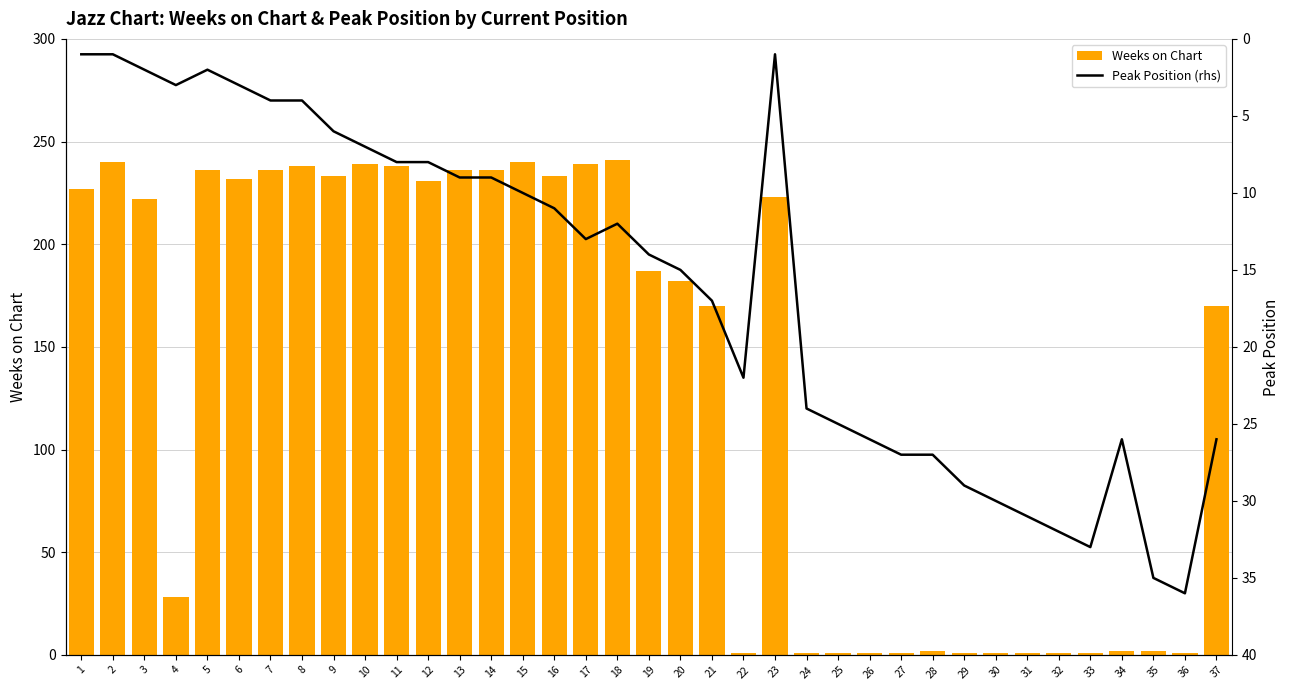

Where does the Weeks on Chart series first go above 187?

1